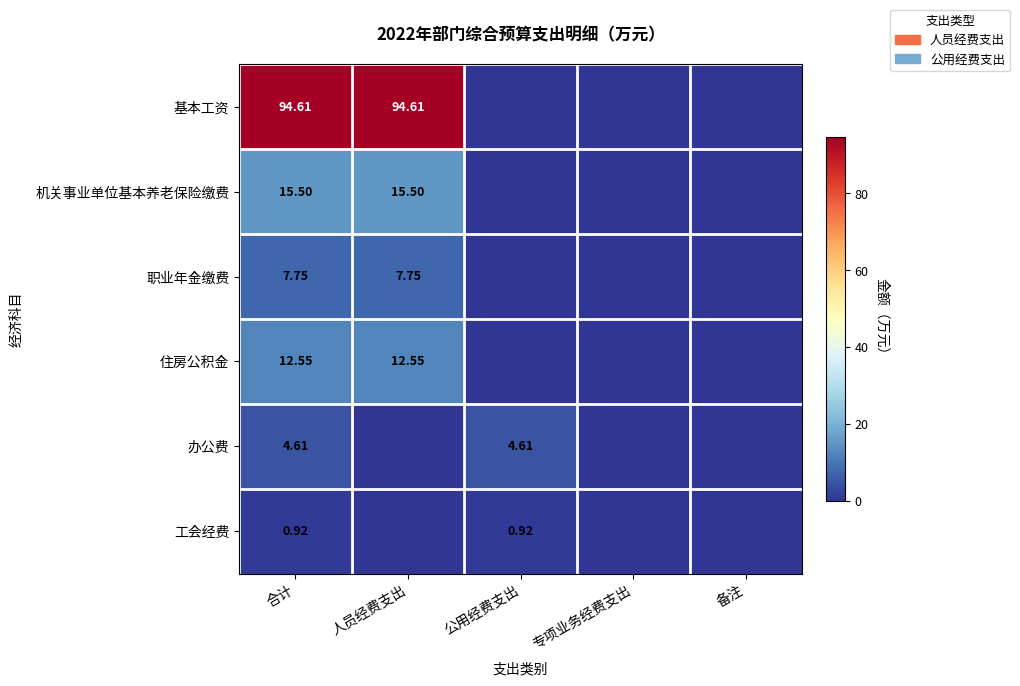

What is the total value across all series at 合计?

135.9